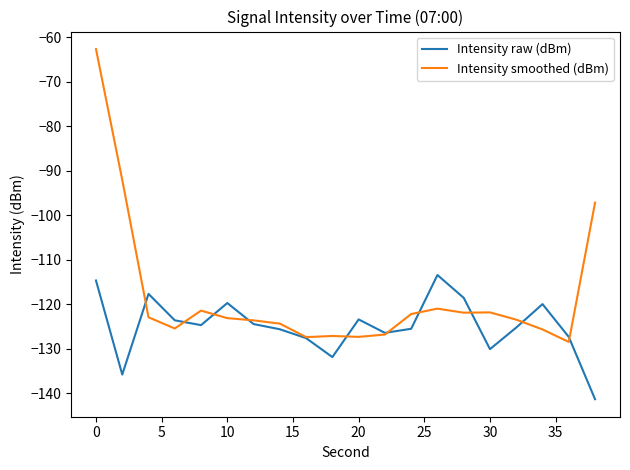

Rank the series by their maximum value, from lowest to highest.

Intensity raw (dBm), Intensity smoothed (dBm)